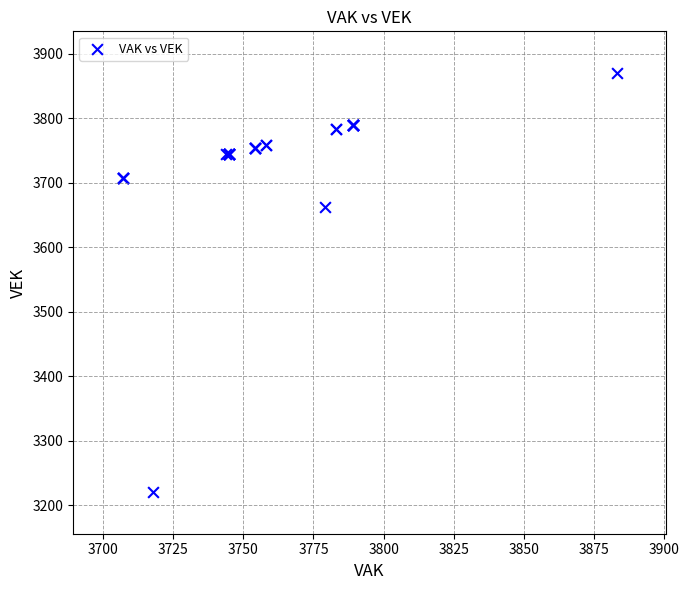

What Y value in the scatter plot is closest to 3545?

3663